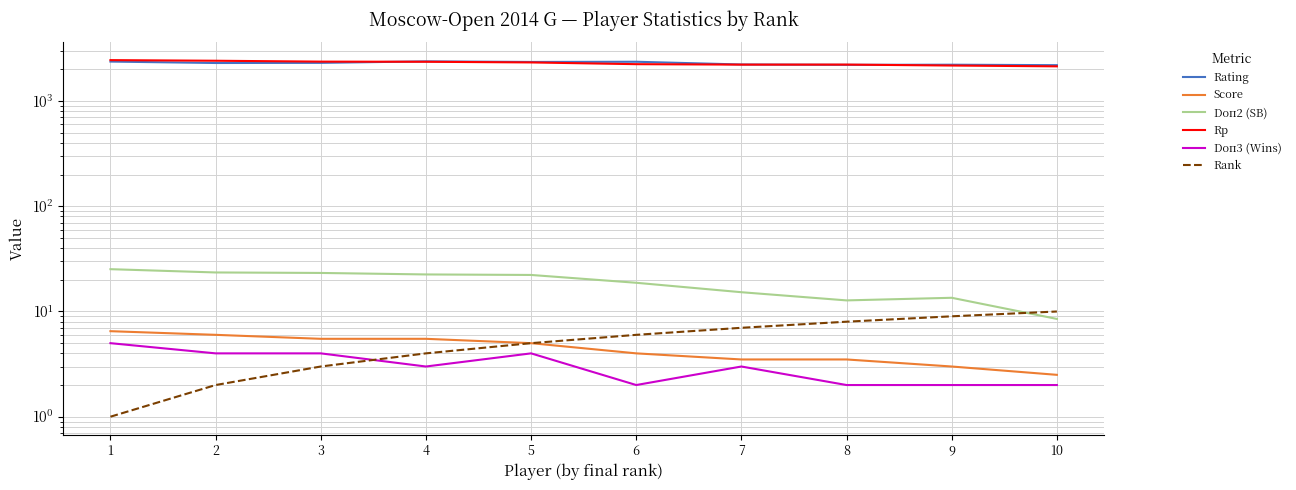

What is the difference between the maximum and minimum values in the Rank series?

9.0